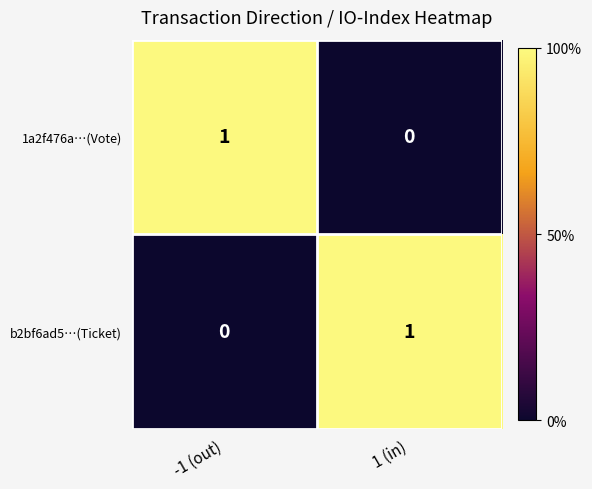

The value of 1a2f476a…(Vote) at 1 (in) is 0. True or false?

True